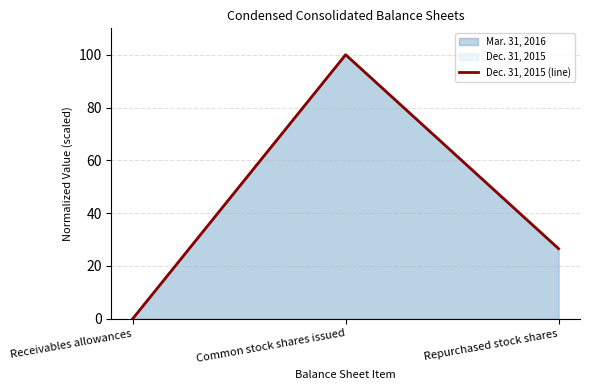

List the labels in order of value, smallest first.

Receivables allowances, Repurchased stock shares, Common stock shares issued